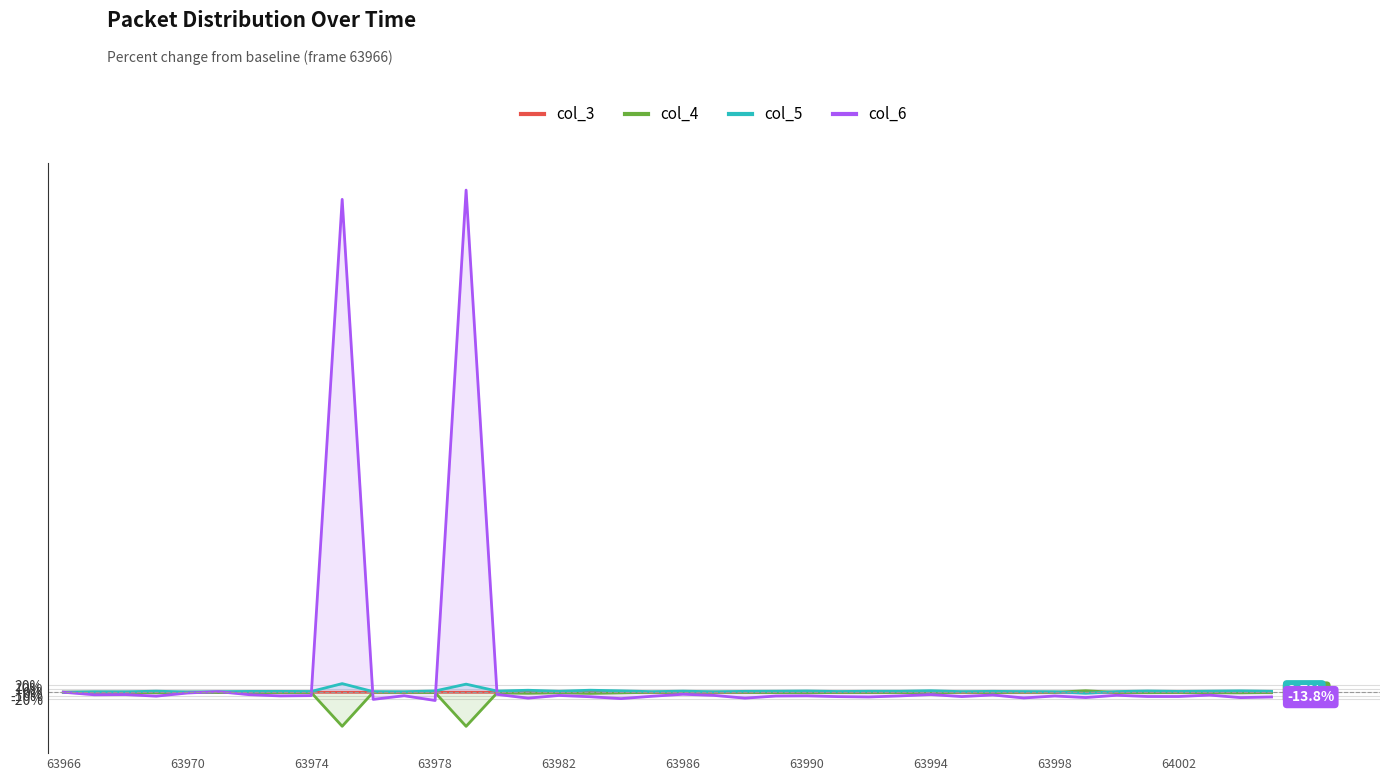

At which category is the sum across all series the highest?

13